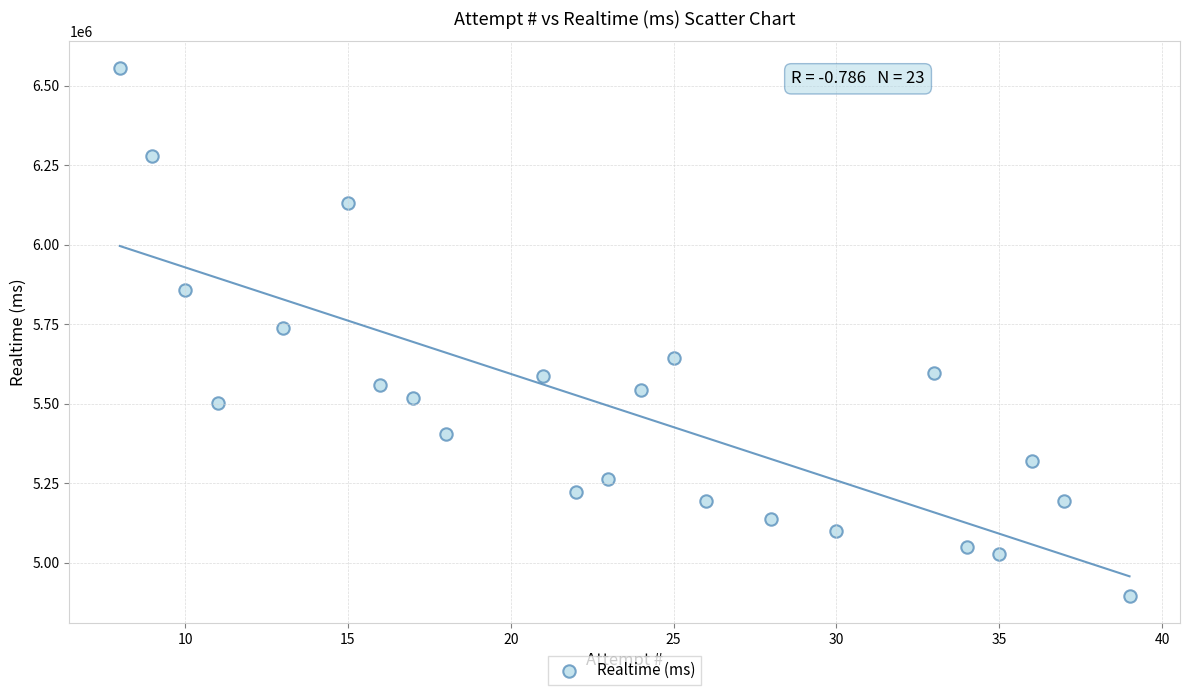

What is the range of X values (max minus min)?

31